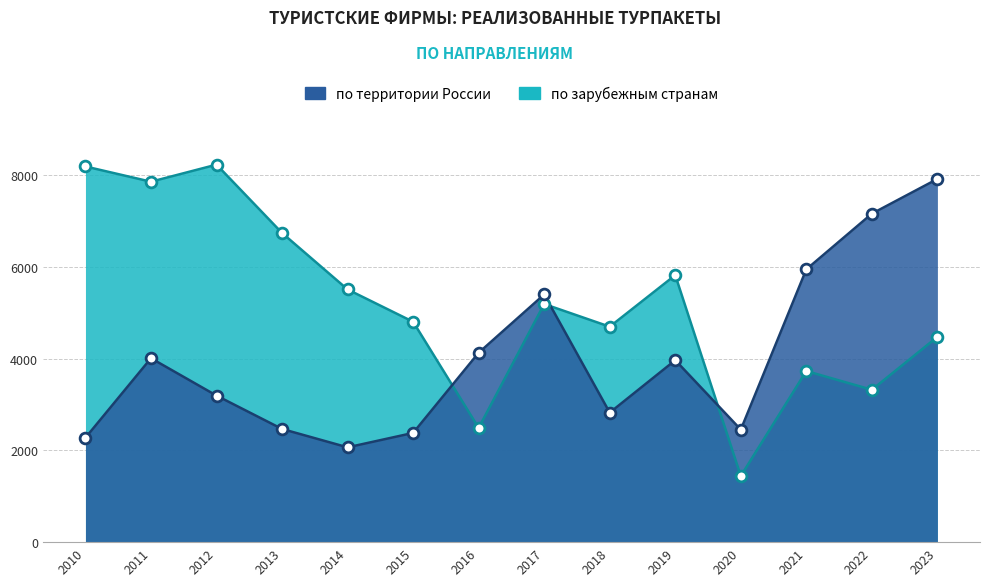

At which category is the sum across all series the highest?

2023